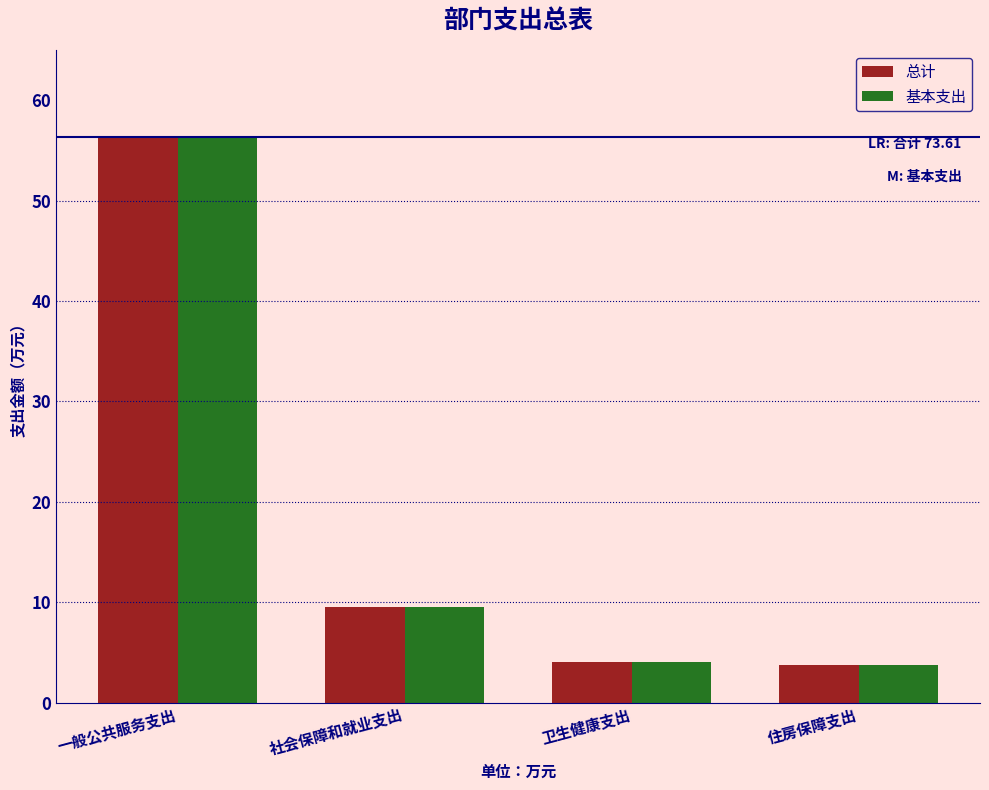

What is the difference between the maximum and minimum values in the 基本支出 series?

52.7